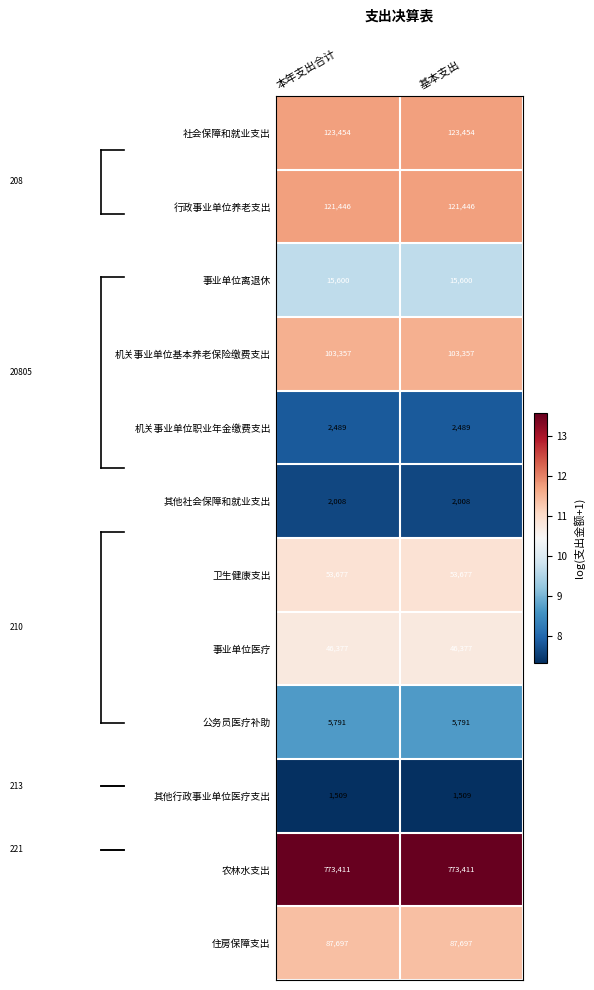

List the series in order of their peak value, highest first.

农林水支出, 社会保障和就业支出, 行政事业单位养老支出, 机关事业单位基本养老保险缴费支出, 住房保障支出, 卫生健康支出, 事业单位医疗, 事业单位离退休, 公务员医疗补助, 机关事业单位职业年金缴费支出, 其他社会保障和就业支出, 其他行政事业单位医疗支出